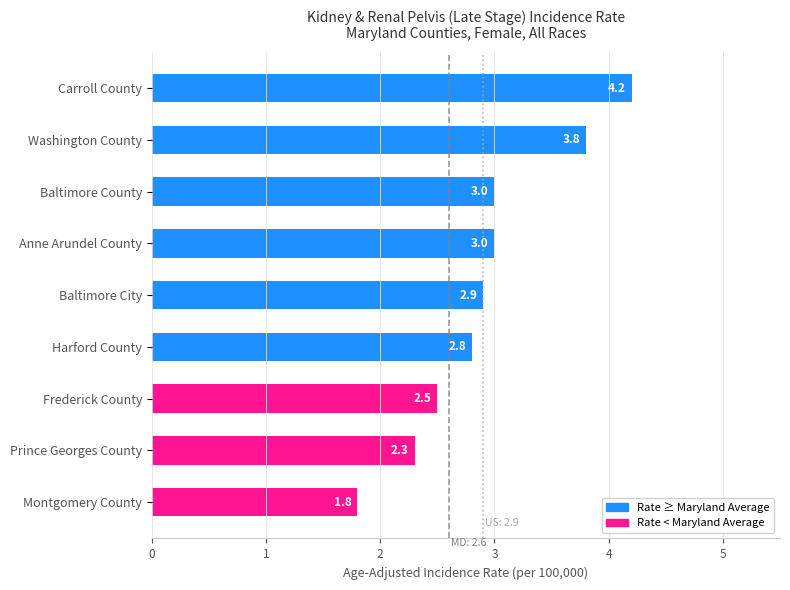

Approximately how many times larger is the value at Washington County compared to Montgomery County?

2.1